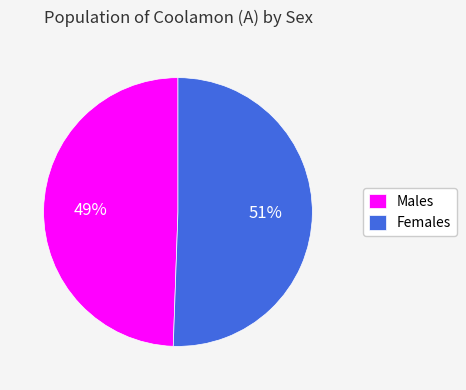

True or false: Females accounts for 51% of the total.

True